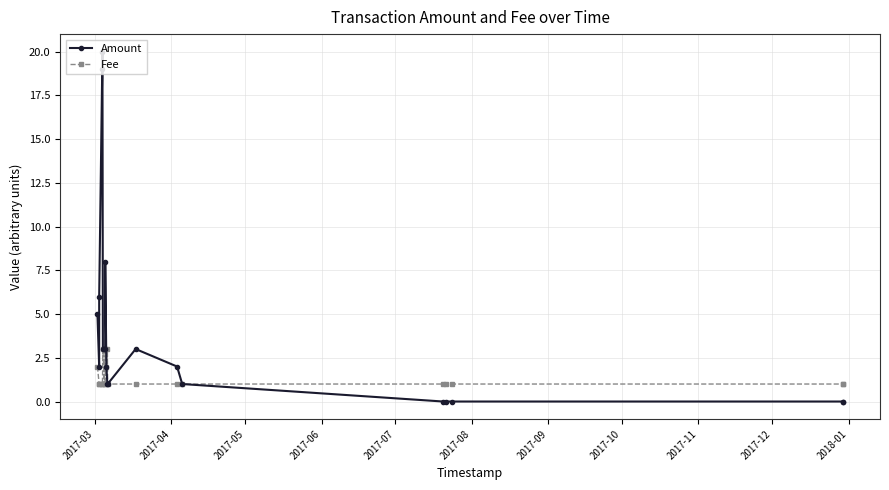

Which series has the widest spread of values?

Amount